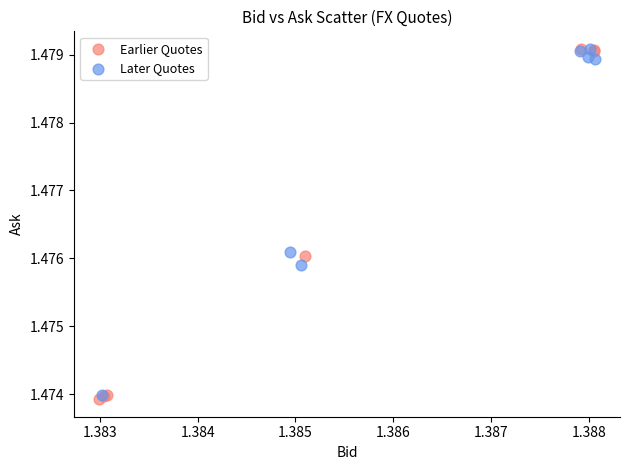

What are all the series names shown in the legend?

Earlier Quotes, Later Quotes